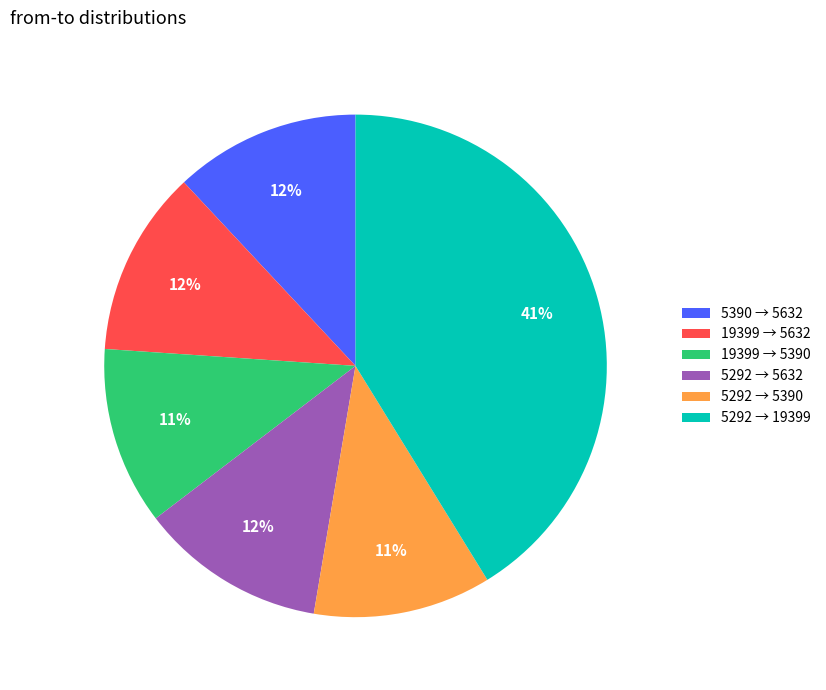

Is the sum of 5292 → 5632 and 5292 → 19399 greater than half?

Yes